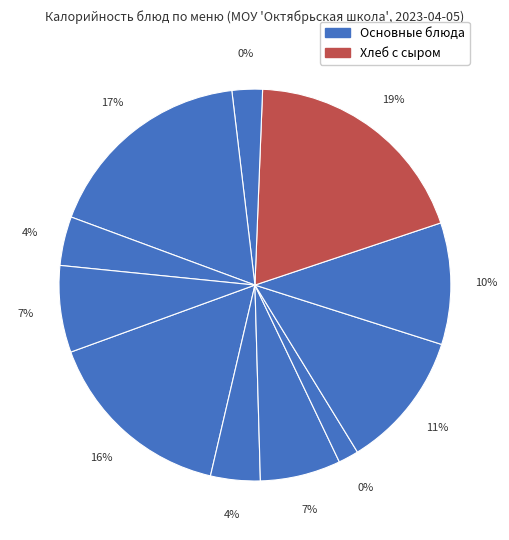

Count the number of slices in the pie.

11